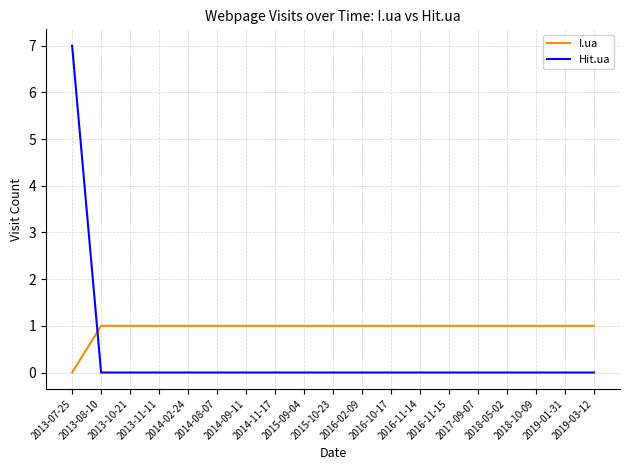

What position from the right is 2016-02-09?

9